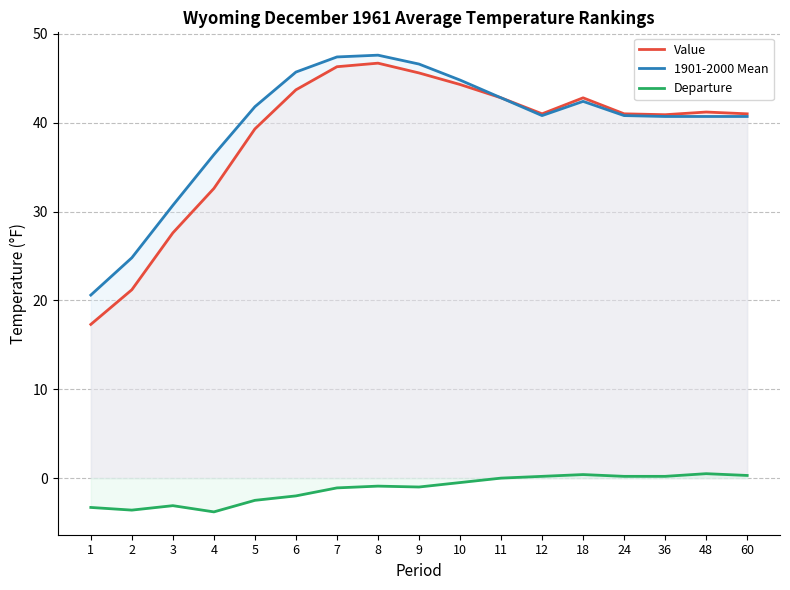

At which label is Value closest to 32?

4